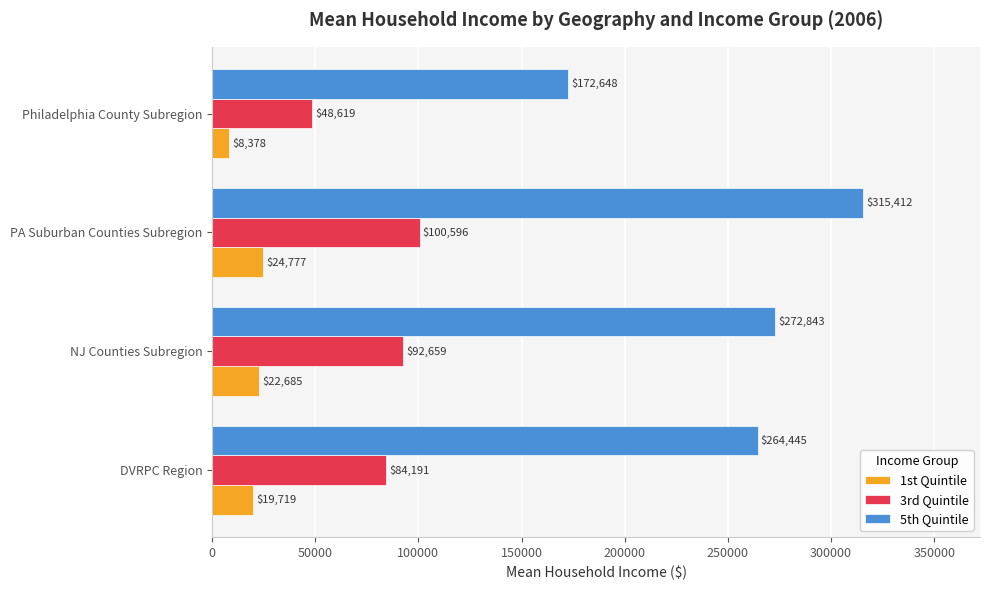

Which series has the largest total across all categories?

5th Quintile